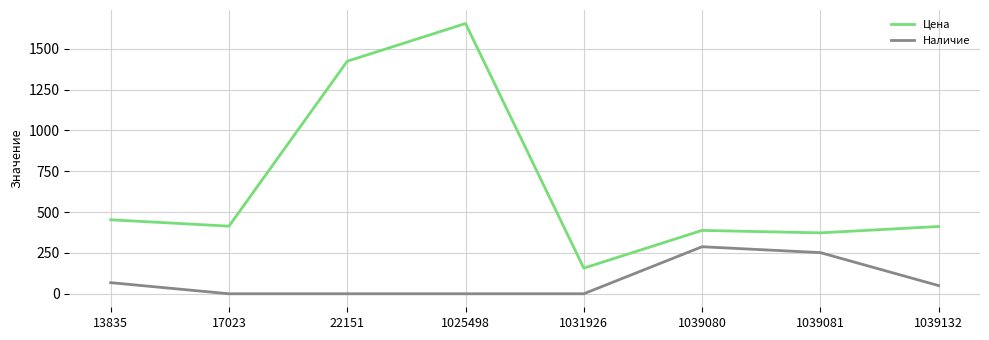

List the series in order of their peak value, highest first.

Цена, Наличие